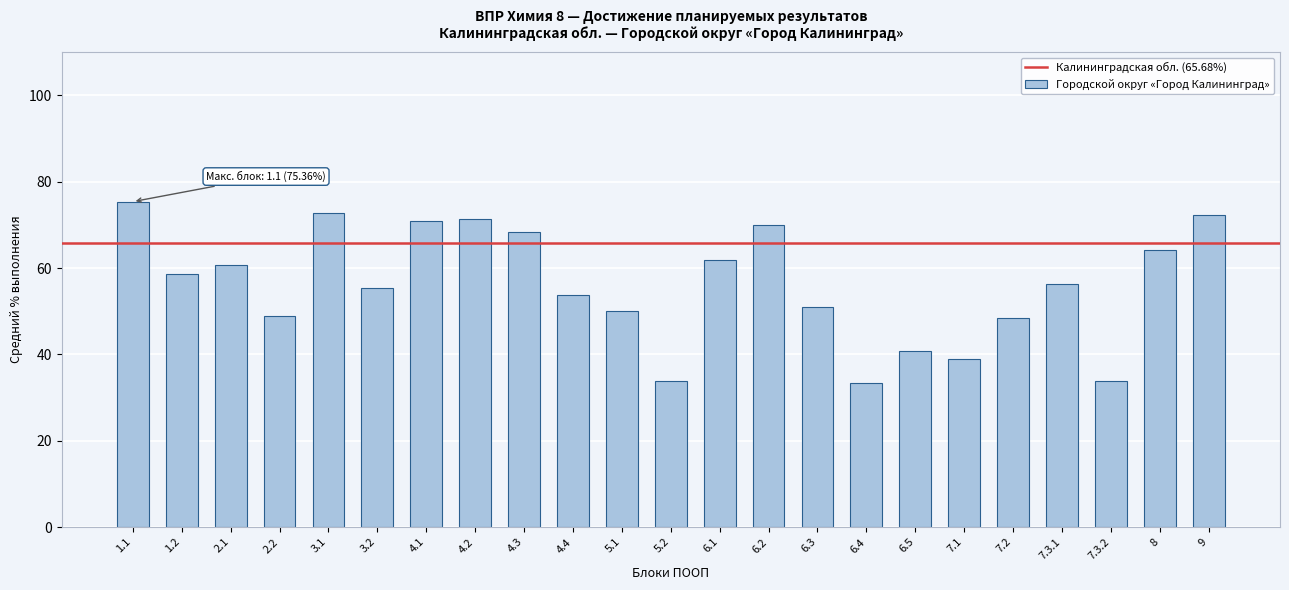

What is the smallest value displayed?

33.3